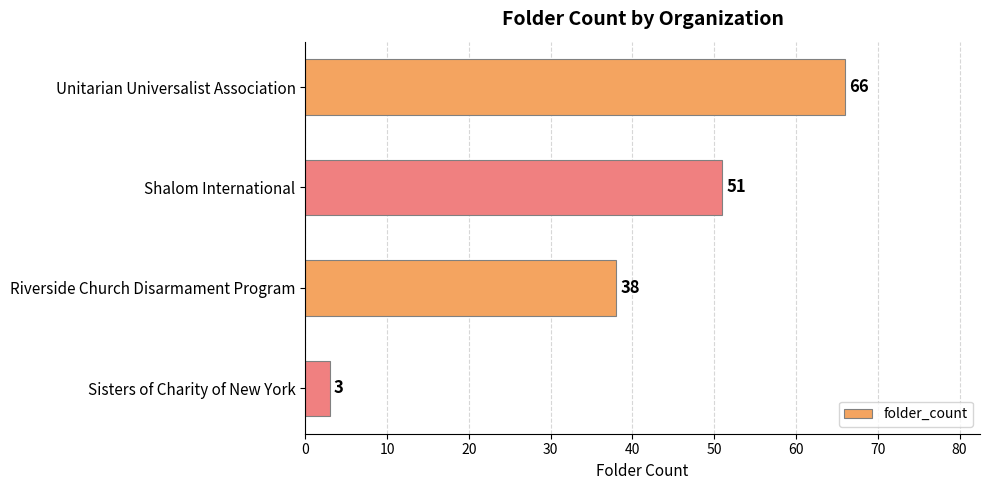

What is the average value?

40